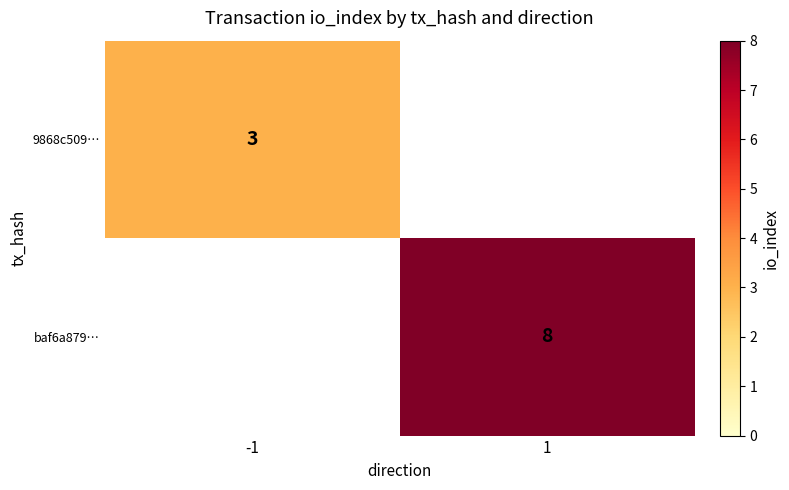

Is it true that 9868c509… equals 1.5 at -1?

False